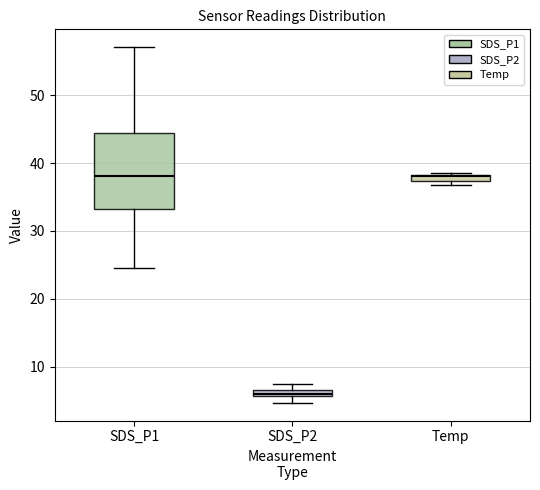

Comparing the boxes themselves (not the whiskers), which one is the tallest?

SDS_P1